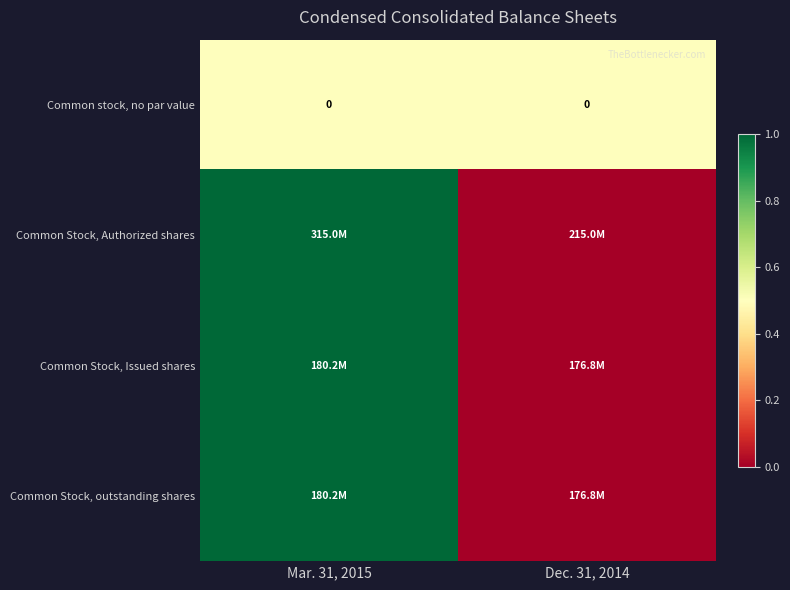

The Common stock, no par value series shows 0 at Dec. 31, 2014. True or false?

True